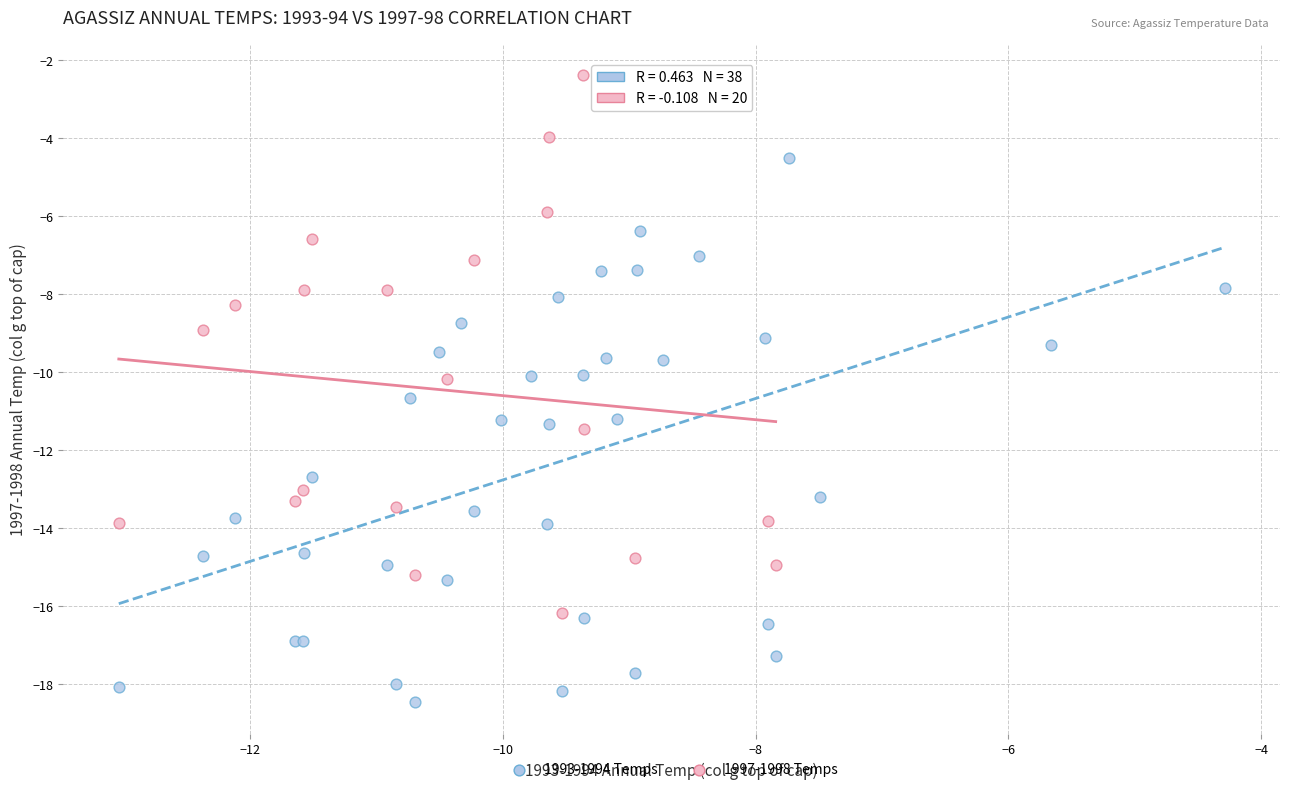

Which series contains the highest Y value?

1997-1998 Temps